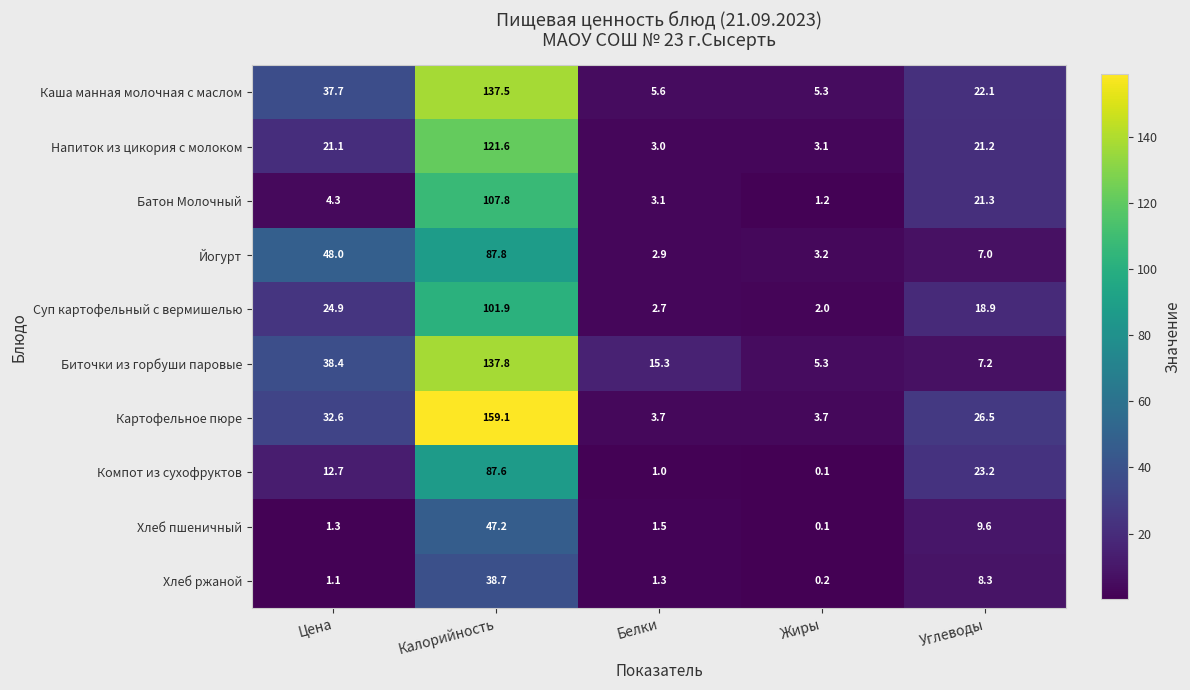

At which label does Напиток из цикория с молоком reach its peak?

Калорийность